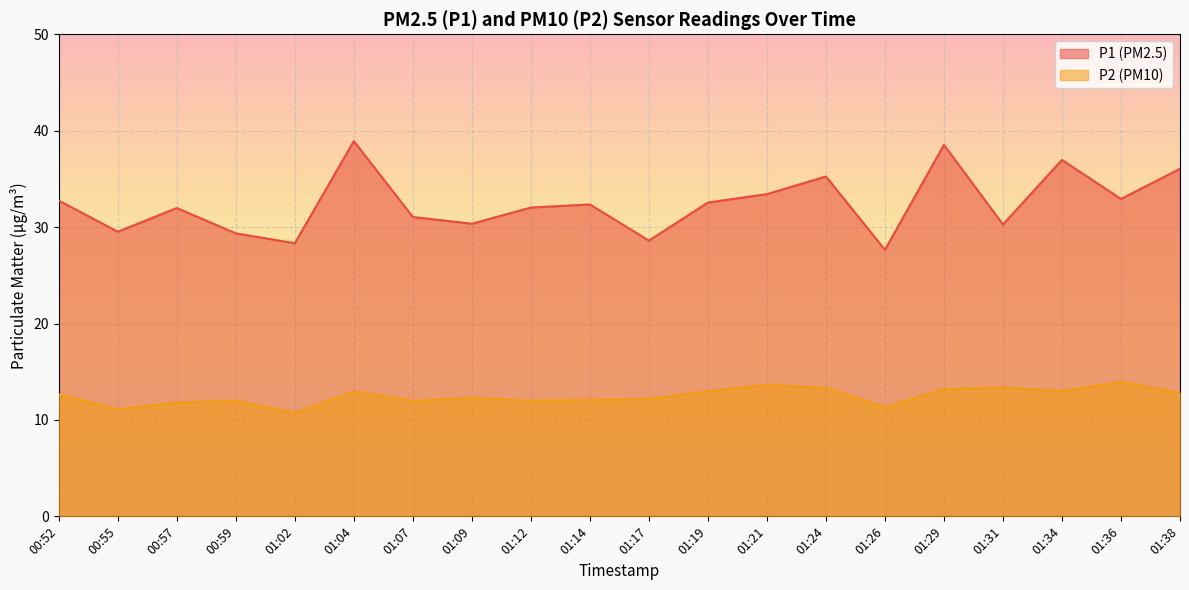

List the series in order of their overall mean, highest first.

P1 (PM2.5), P2 (PM10)